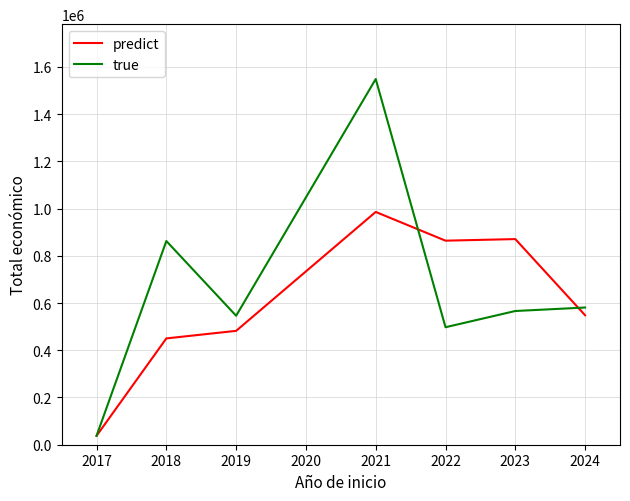

Where does the predict series first go above 548285?

2021